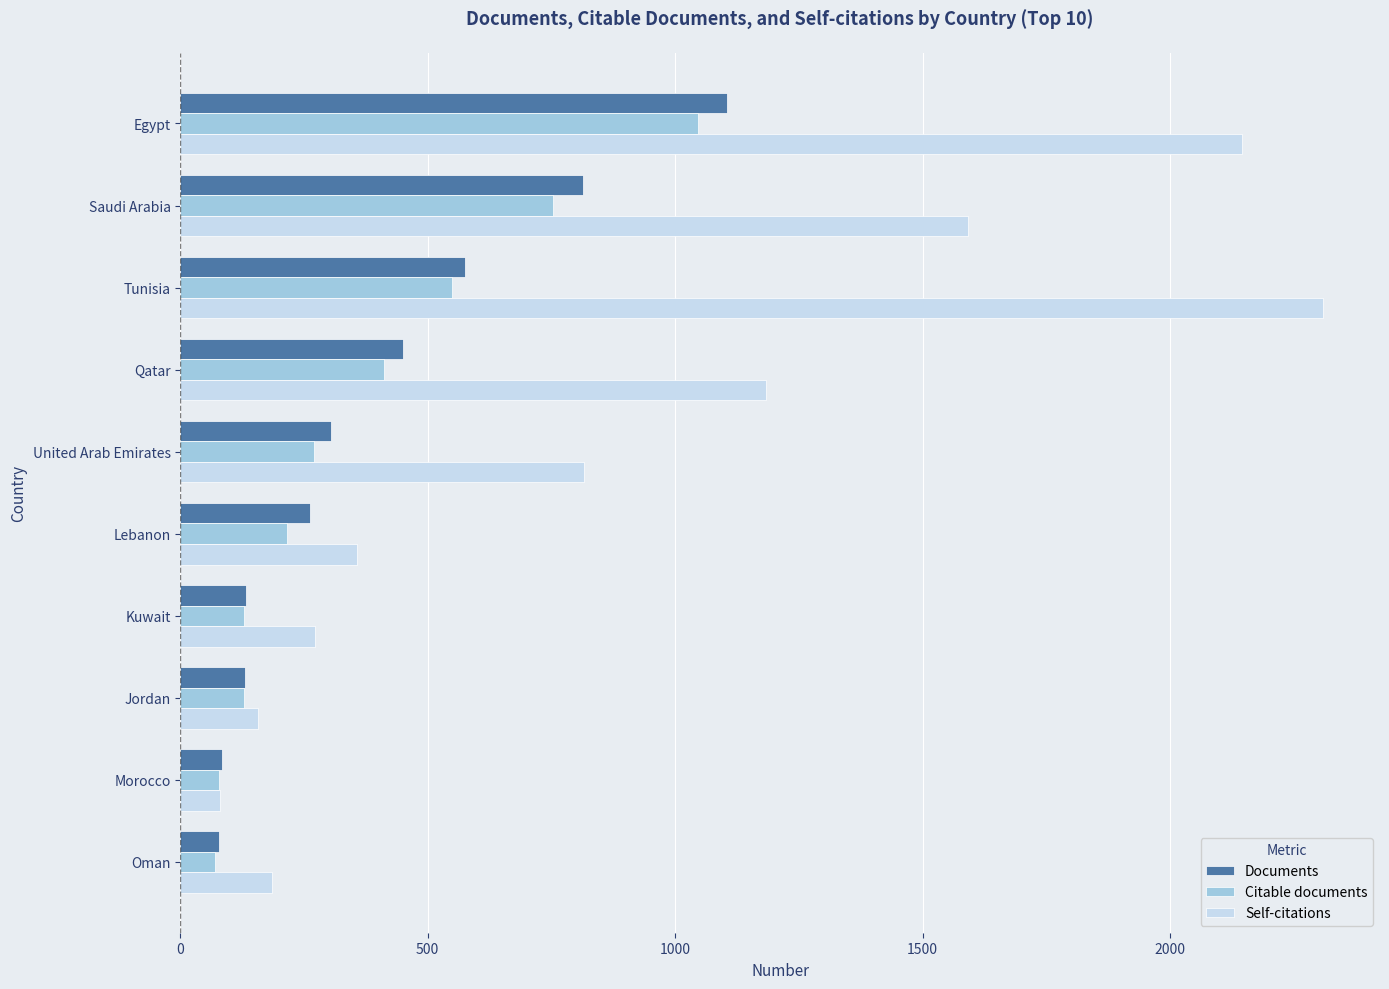

What is the difference between the maximum and minimum values in the Citable documents series?

975